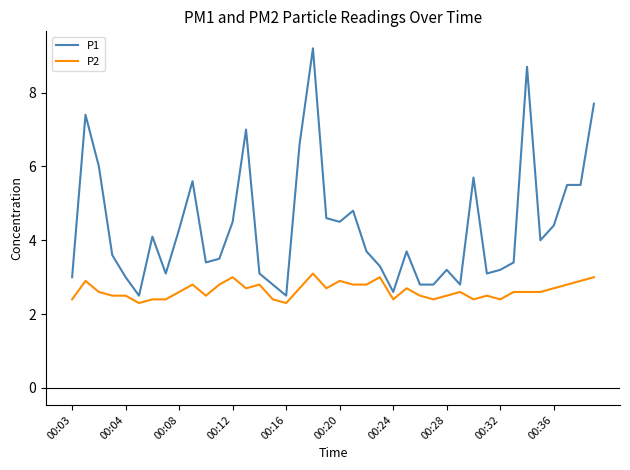

Rank the series by their average value, from highest to lowest.

P1, P2